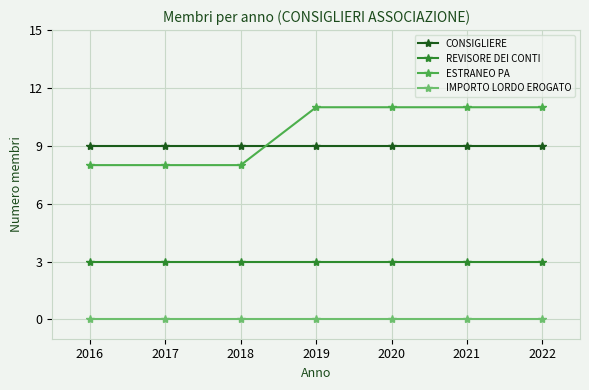

What is the approximate value of CONSIGLIERE at 2021?

9